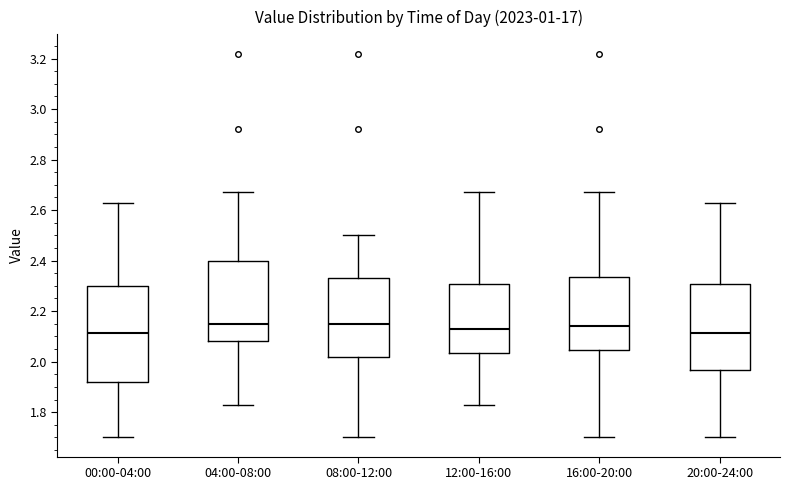

Reading left to right, read every box against the y-axis: the position of its median line, the range the box covers, and the ends of its whiskers. The values are not printed on the chart, so give them approximately, as read against the axis.

00:00-04:00: median 2.12, box 1.92 to 2.30, whiskers 1.70 to 2.64
04:00-08:00: median 2.16, box 2.08 to 2.40, whiskers 1.84 to 2.68
08:00-12:00: median 2.16, box 2.02 to 2.34, whiskers 1.70 to 2.50
12:00-16:00: median 2.14, box 2.04 to 2.30, whiskers 1.84 to 2.68
16:00-20:00: median 2.14, box 2.04 to 2.34, whiskers 1.70 to 2.68
20:00-24:00: median 2.12, box 1.96 to 2.30, whiskers 1.70 to 2.64